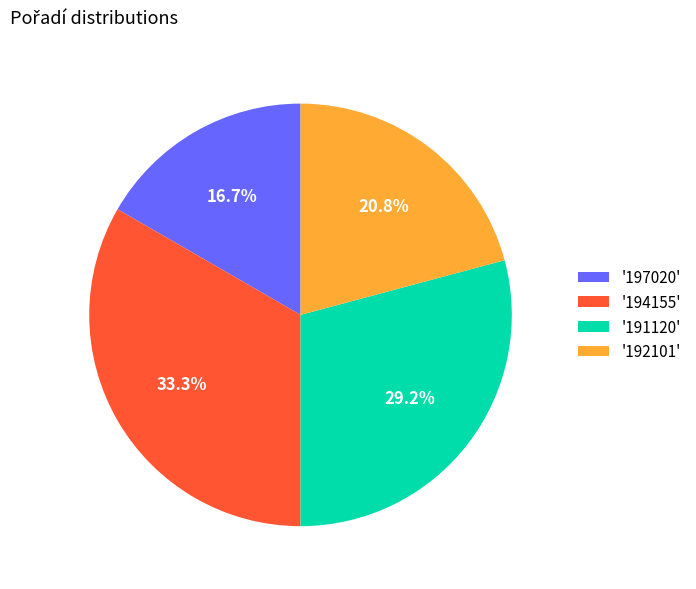

Which slice is the largest?

'194155'